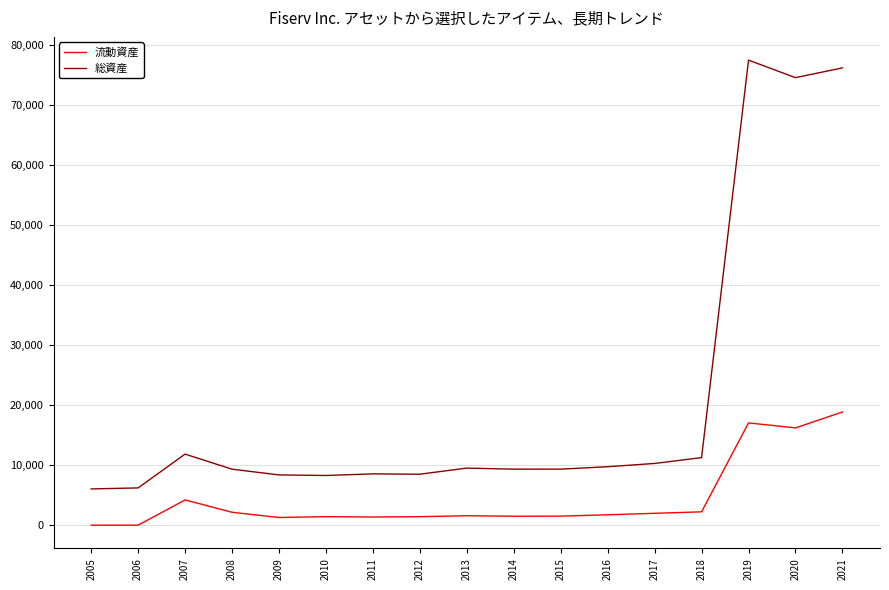

What is the difference between the maximum and minimum values in the 総資産 series?

71499